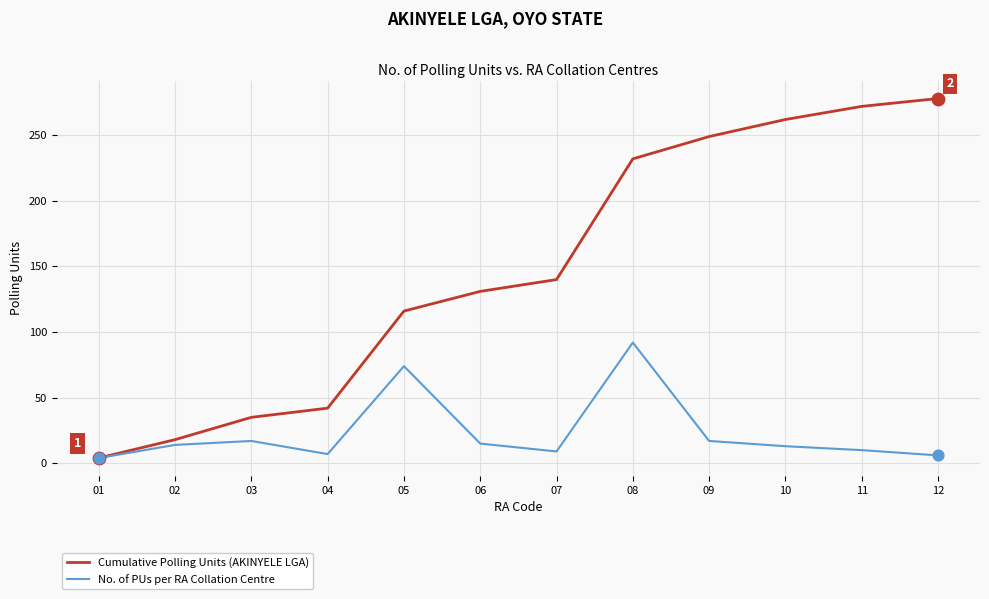

Is the value of Cumulative Polling Units (AKINYELE LGA) at 01 greater than the value of No. of PUs per RA Collation Centre at 09?

No